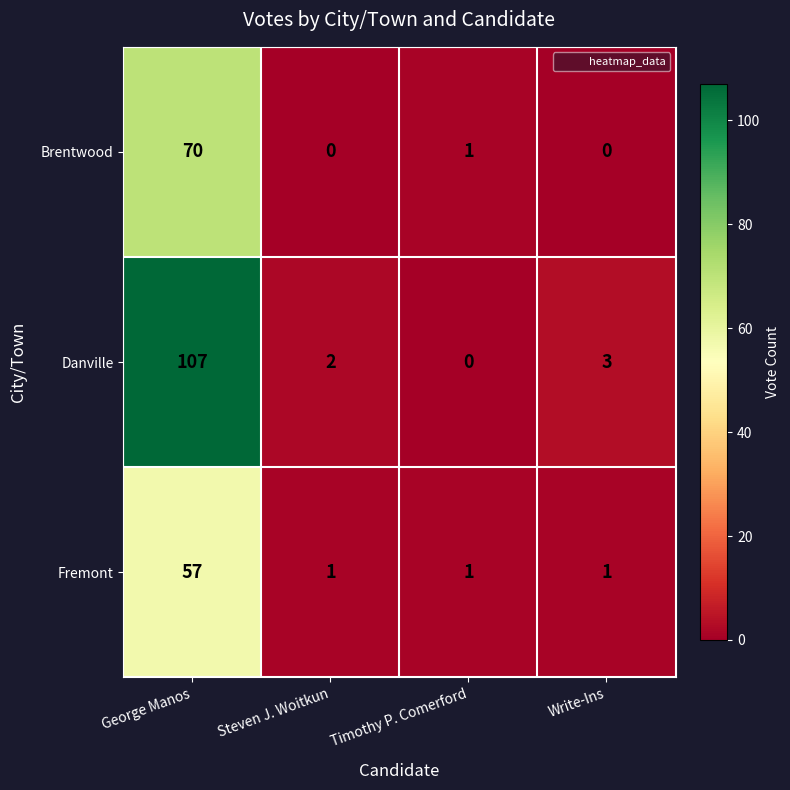

Reading left to right, list all the values displayed in this chart.

Brentwood: George Manos=70	Steven J. Woitkun=0	Timothy P. Comerford=1	Write-Ins=0
Danville: George Manos=107	Steven J. Woitkun=2	Timothy P. Comerford=0	Write-Ins=3
Fremont: George Manos=57	Steven J. Woitkun=1	Timothy P. Comerford=1	Write-Ins=1